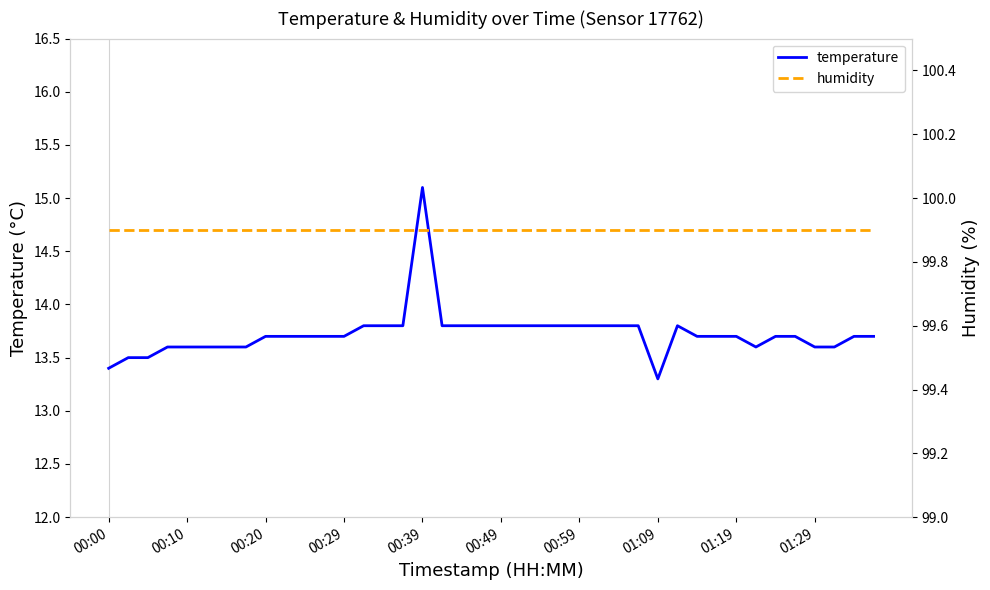

What is the sum of all humidity values?

3996.0